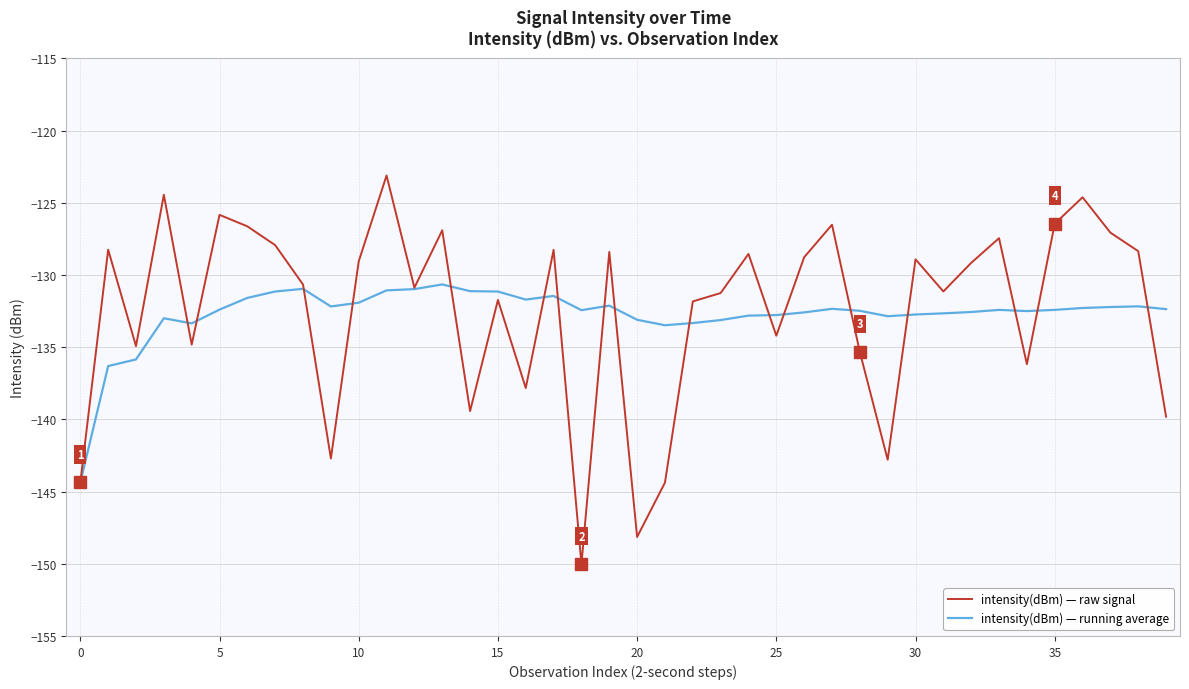

What is the average value of the intensity(dBm) — running average series?

-132.7